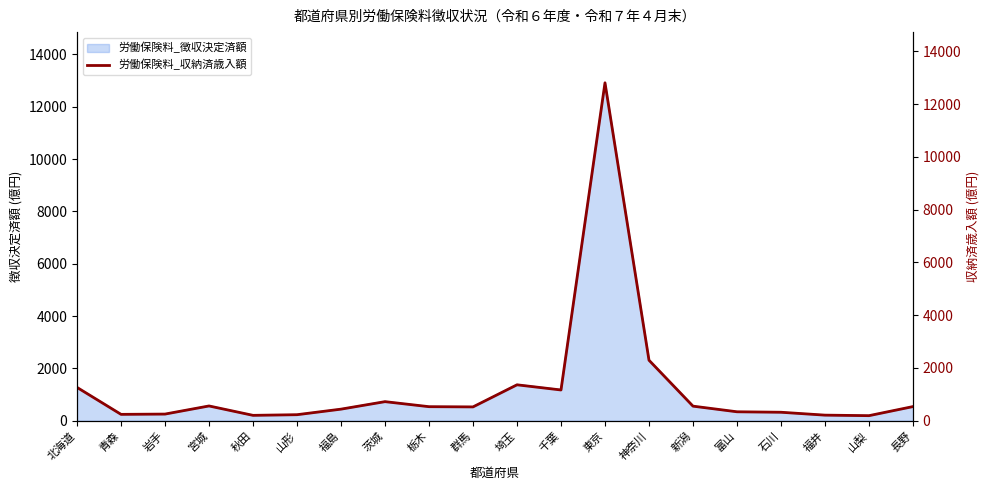

What is the label of the 4th point from the right?

石川